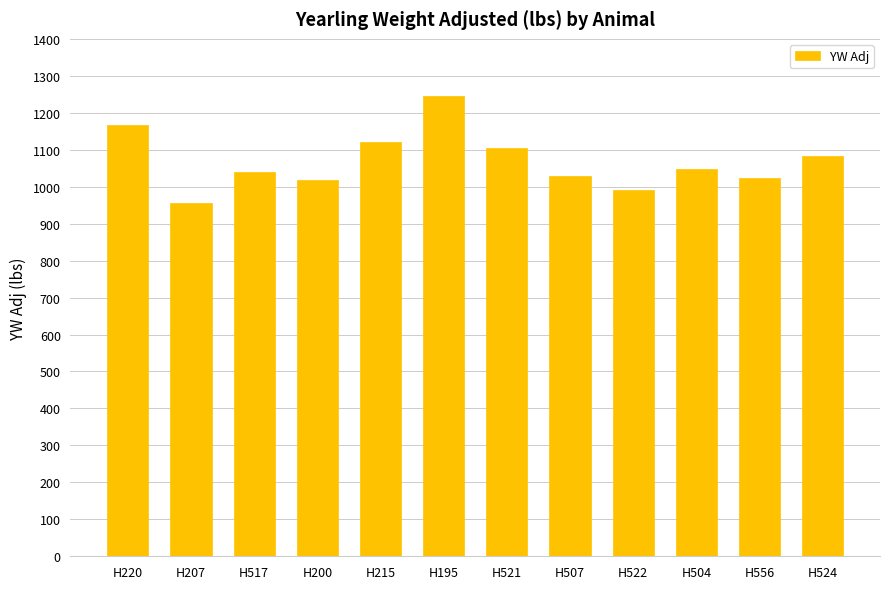

Between H521 and H220, which is larger?

H220